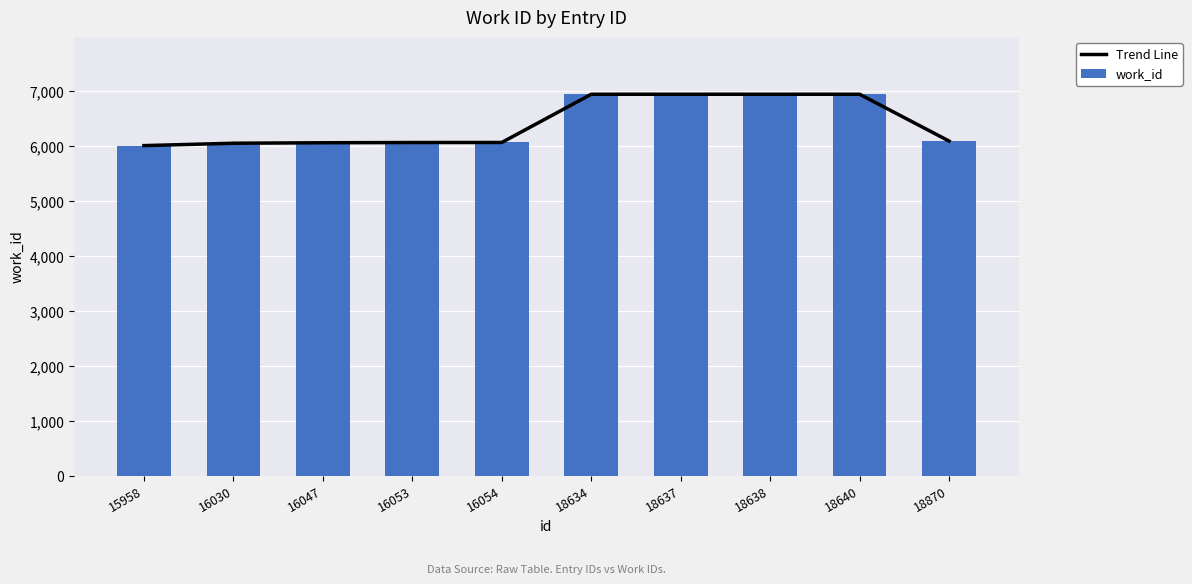

The value of Trend Line at 18870 is 10044. True or false?

False